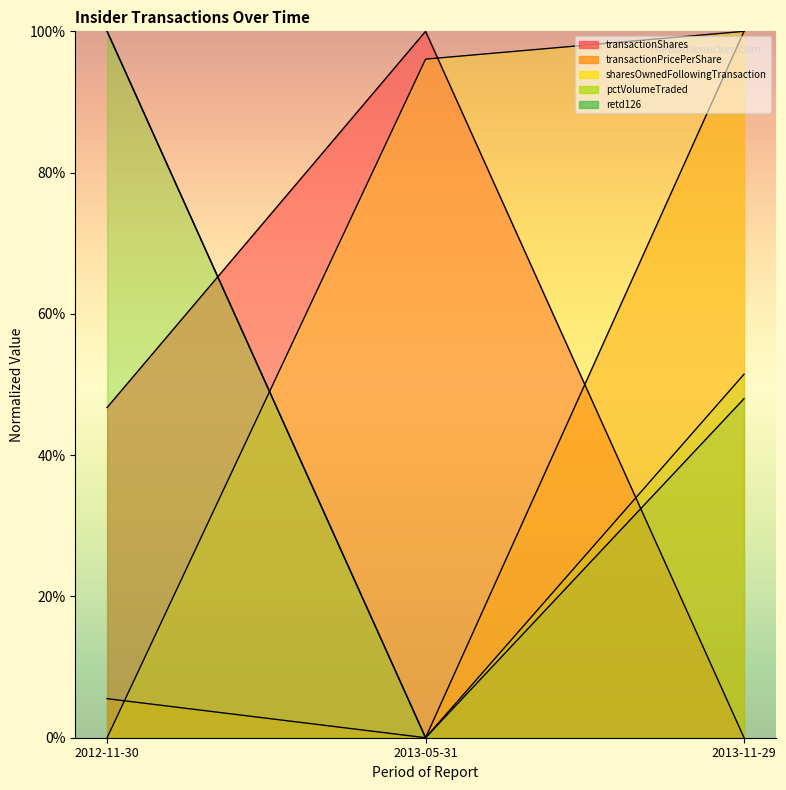

What is the total value across all series at 2012-11-30?

252.3